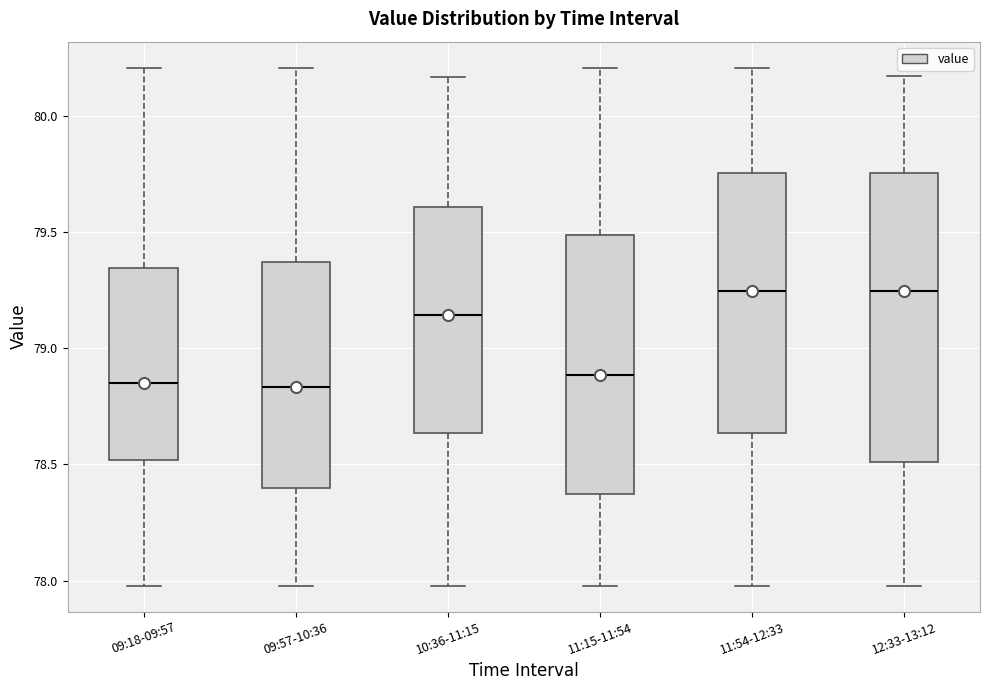

Which box is the tallest, from its lower edge to its upper edge?

12:33-13:12